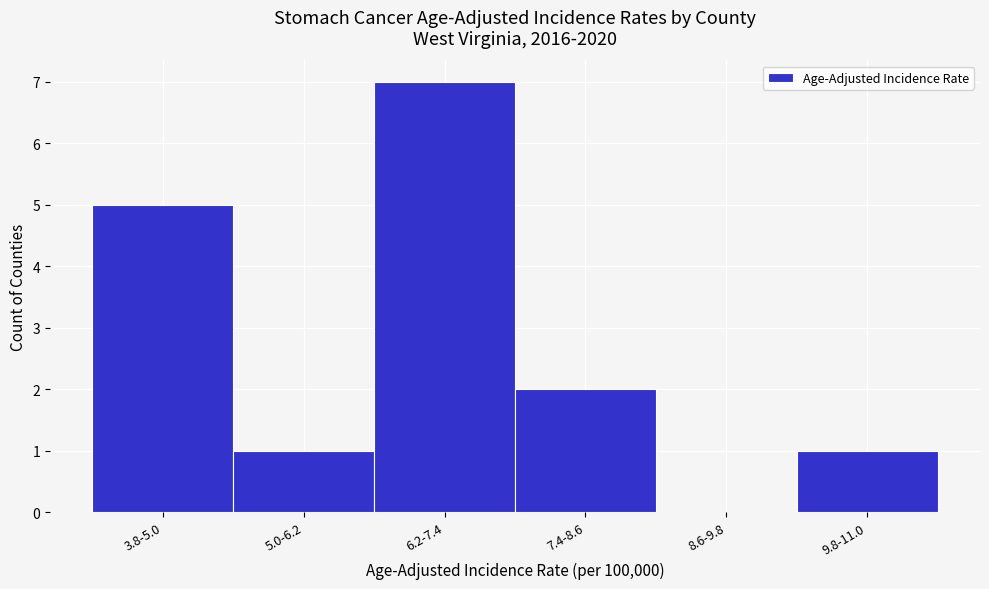

Reading left to right, list all the values displayed in this chart.

3.8-5.0=5	5.0-6.2=1	6.2-7.4=7	7.4-8.6=2	8.6-9.8=0	9.8-11.0=1